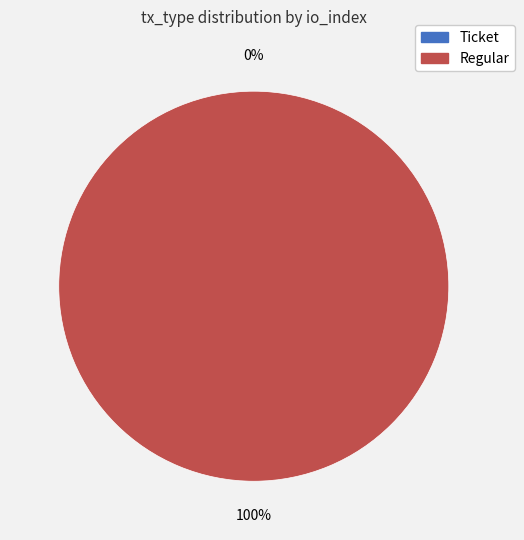

How many segments does this pie chart have?

2